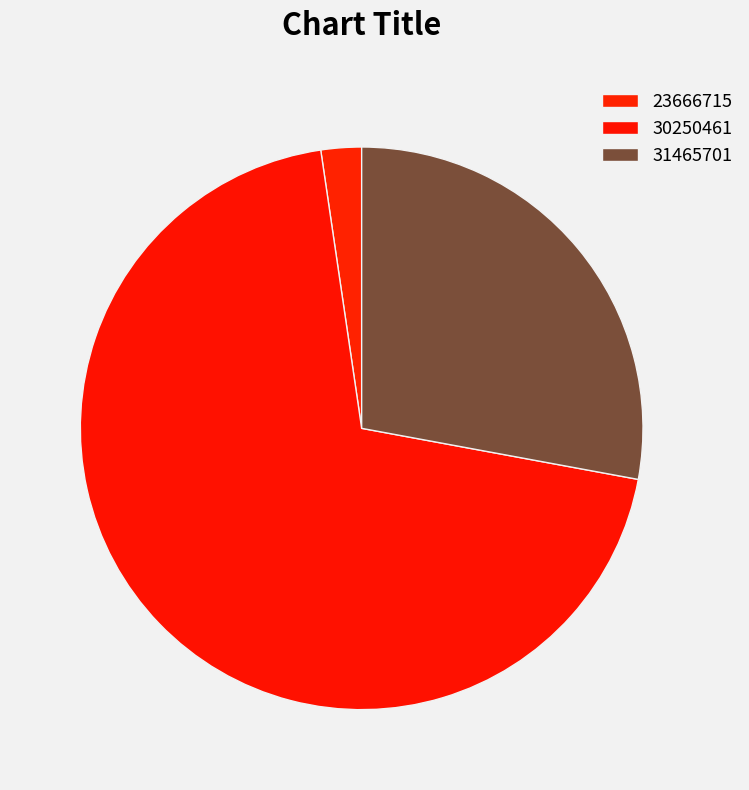

To the nearest percent, what portion does 23666715 represent?

2%